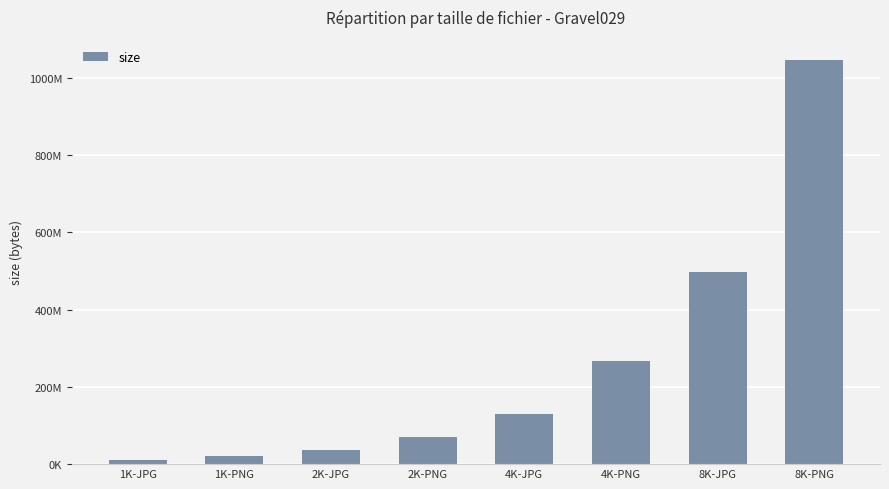

At which label is the value closest to 528723090?

8K-JPG